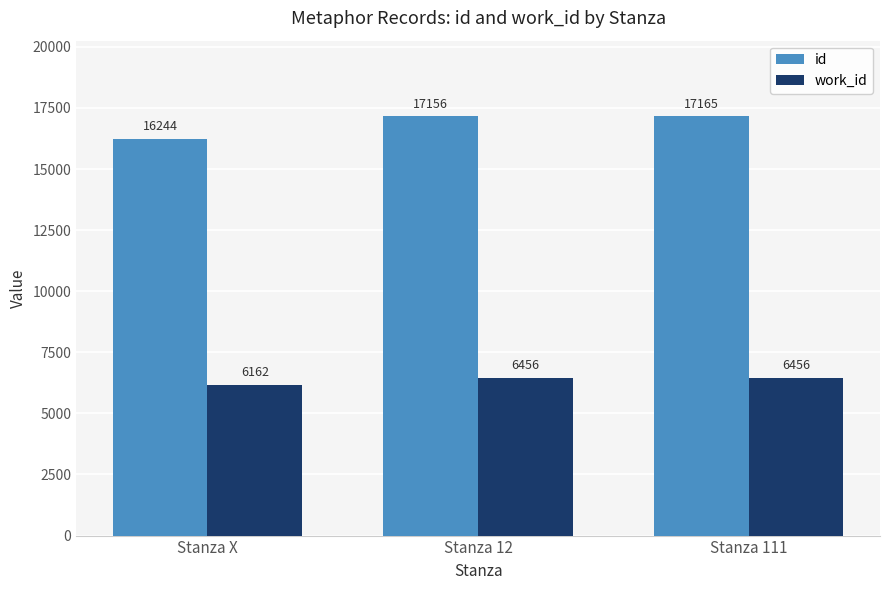

List the labels in order of id value, largest first.

Stanza 111, Stanza 12, Stanza X